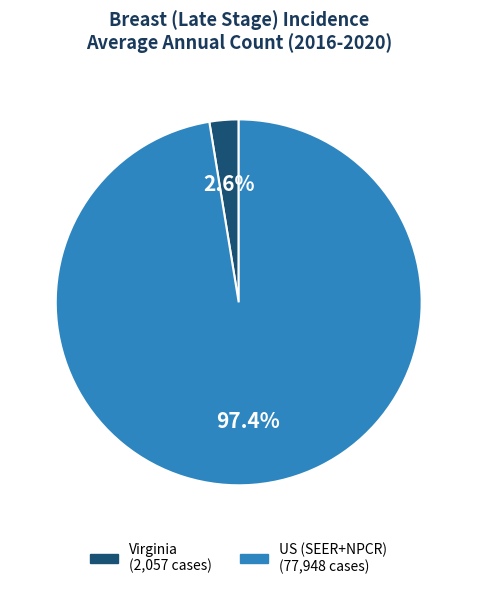

Which has a higher value, US (SEER+NPCR) or Virginia?

US (SEER+NPCR)